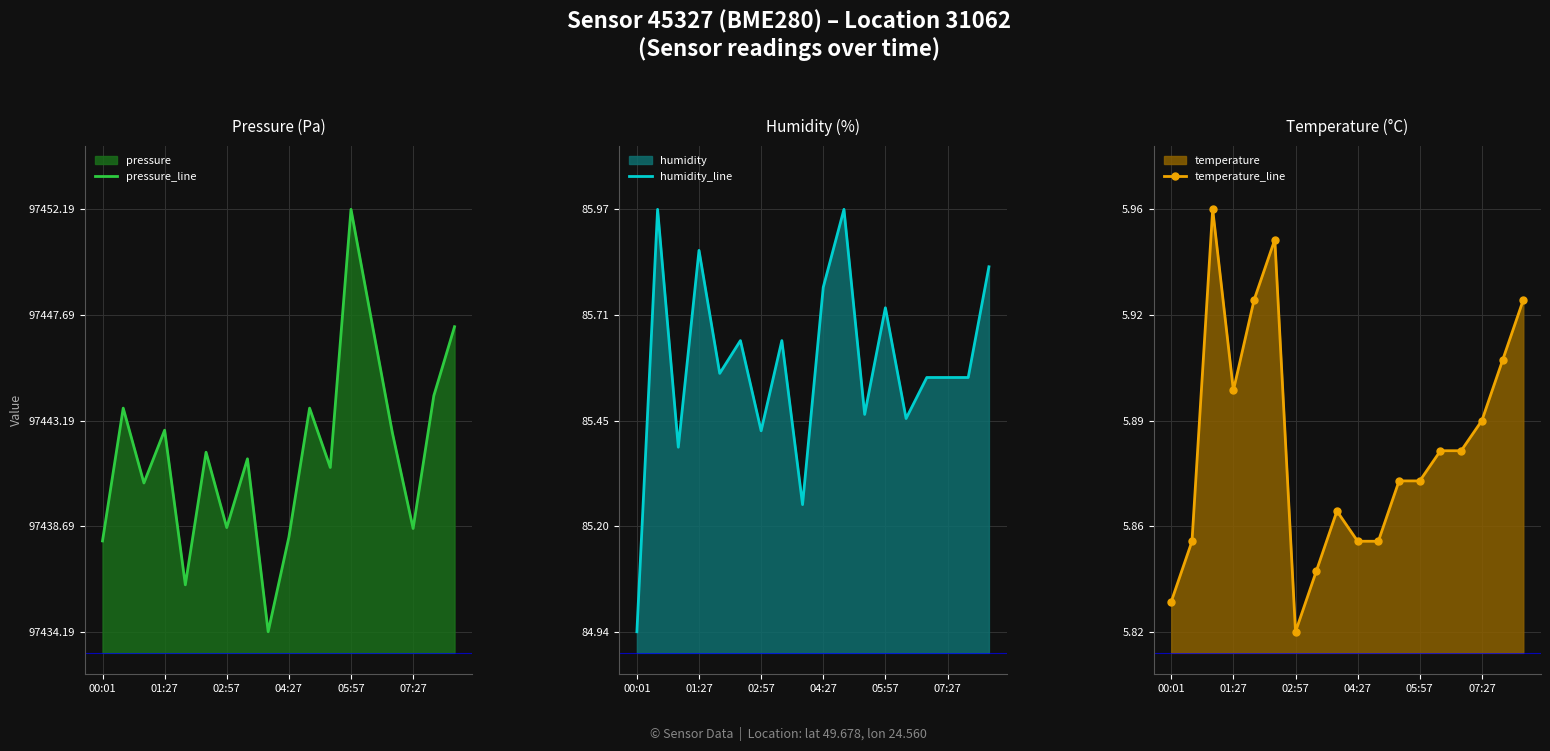

What is the average value of the temperature_line series?

5.9